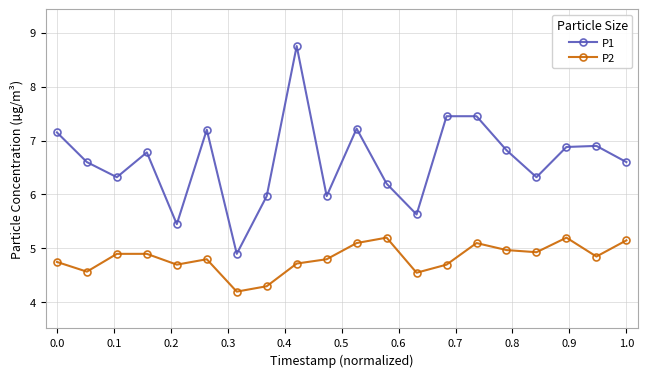

Which series has the largest total across all categories?

P1